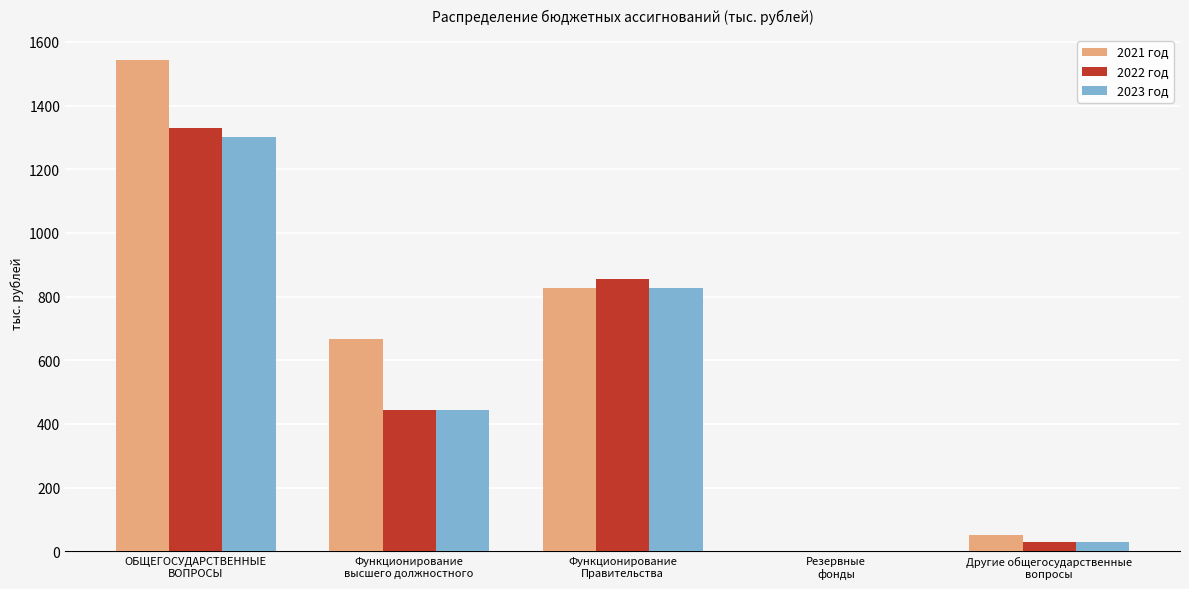

Is the value of 2022 год at Функционирование
Правительства greater than the value of 2023 год at ОБЩЕГОСУДАРСТВЕННЫЕ
ВОПРОСЫ?

No